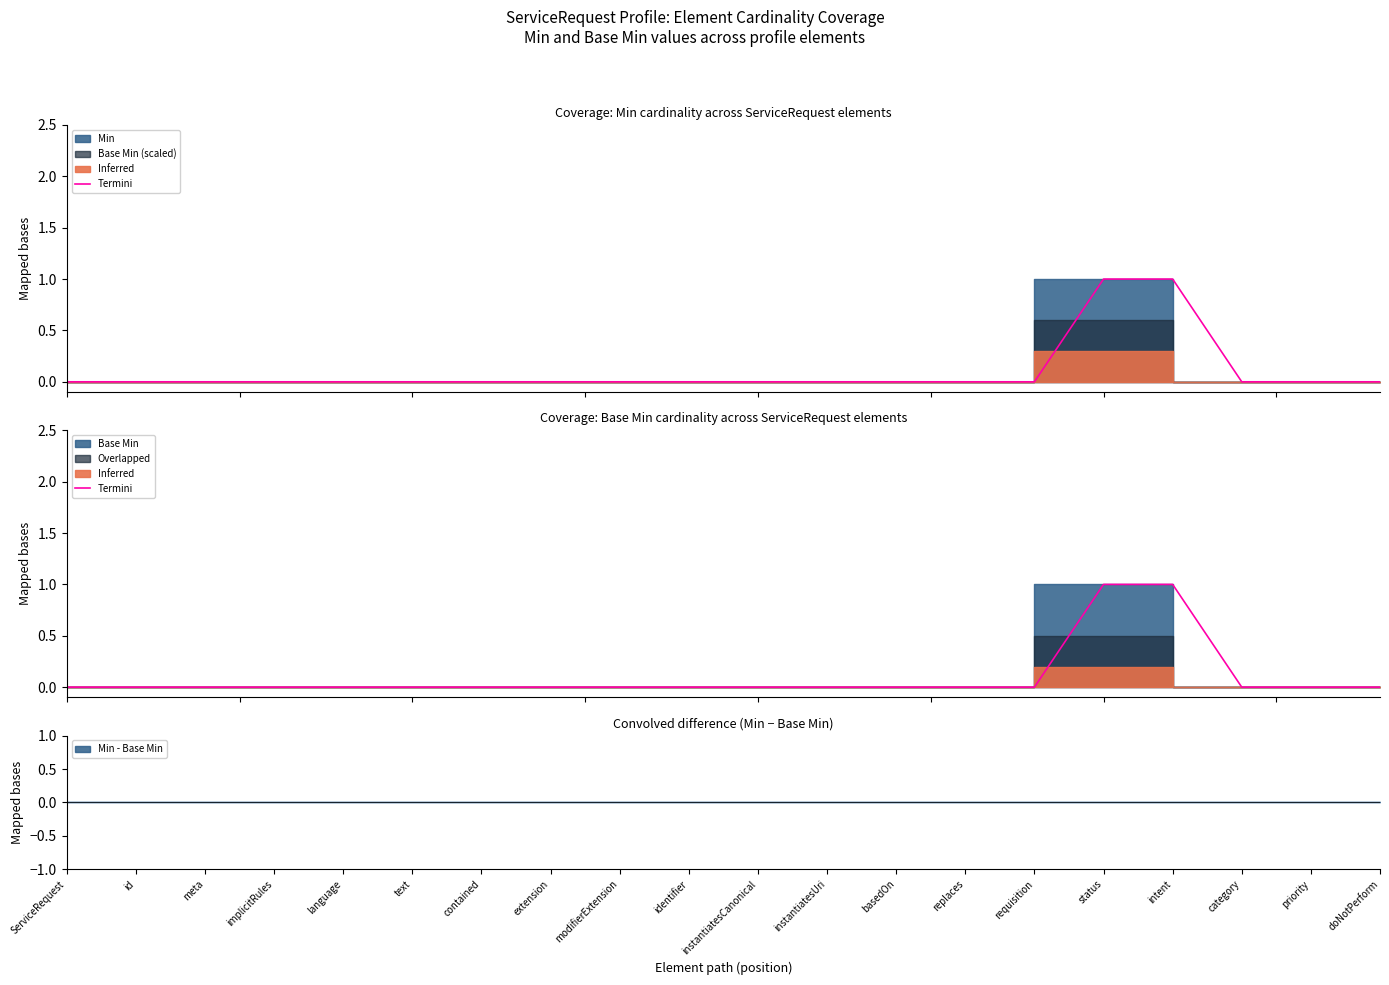

What is the difference between the maximum and second lowest values?

1